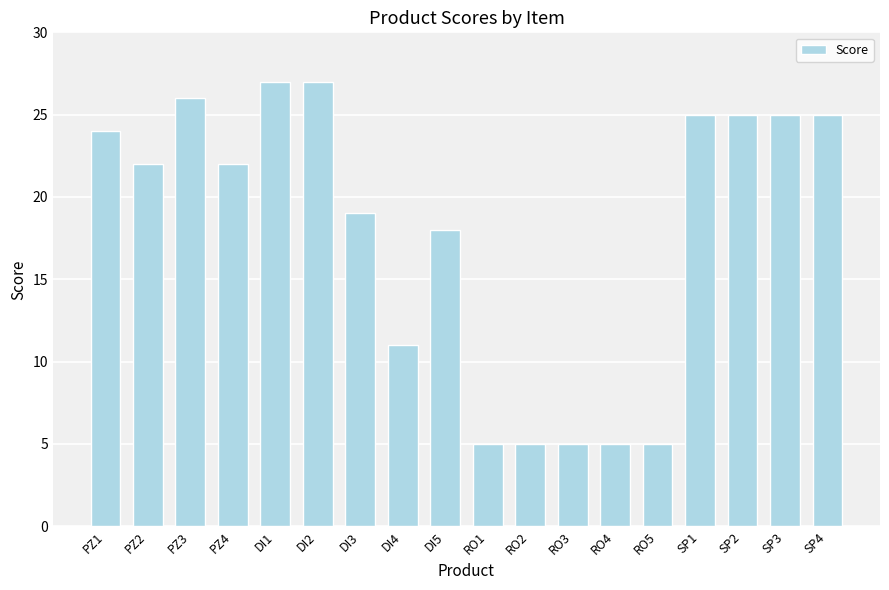

The value at DI5 is 18. True or false?

True